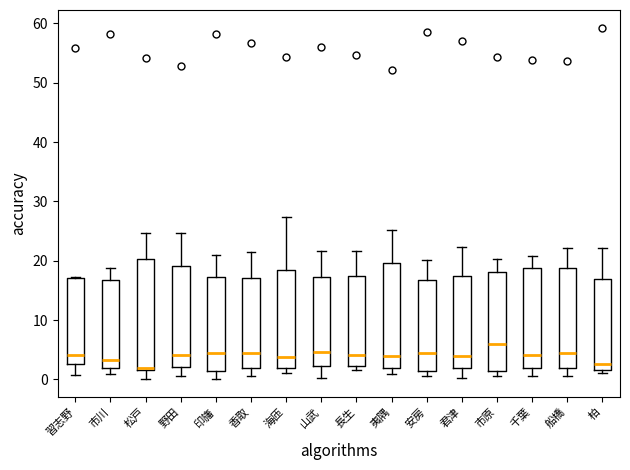

Which box's median line is the highest?

市原